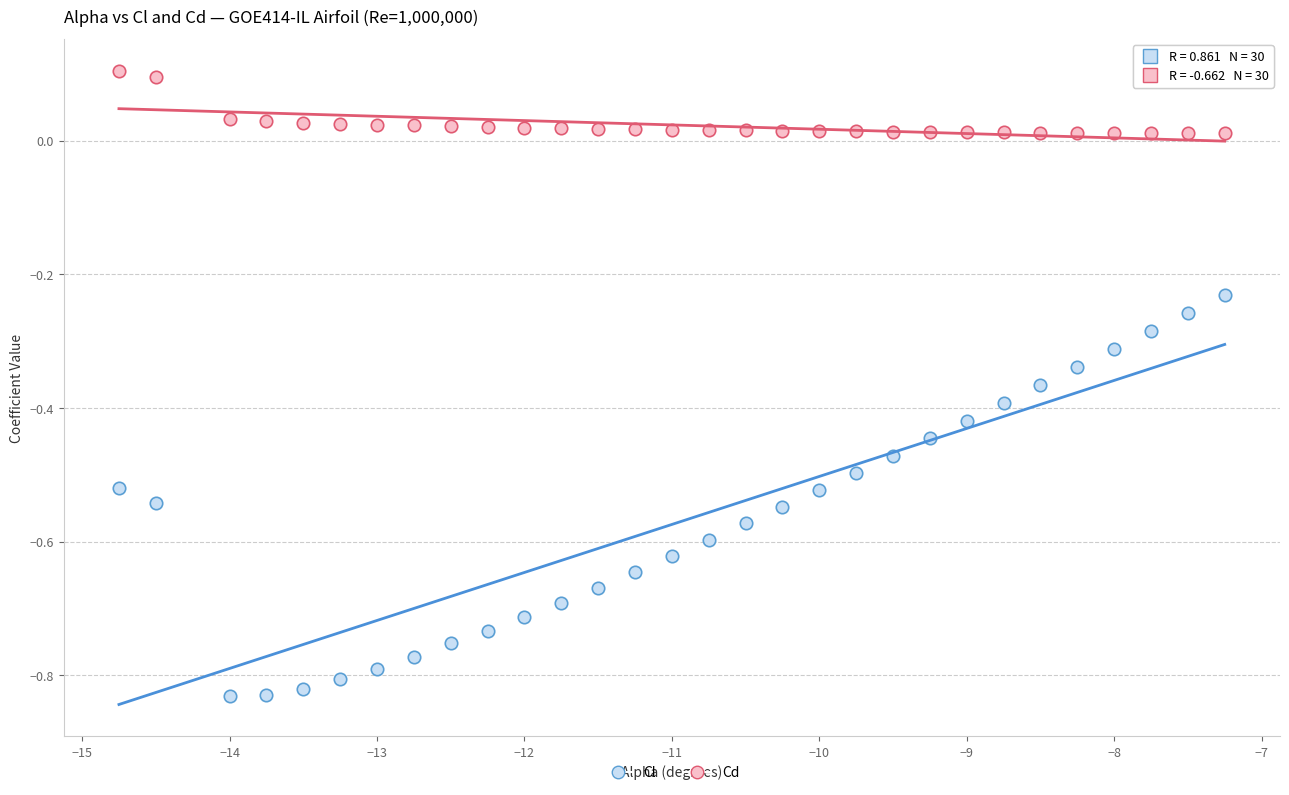

Across all data points, what is the range of X values (max minus min)?

7.5